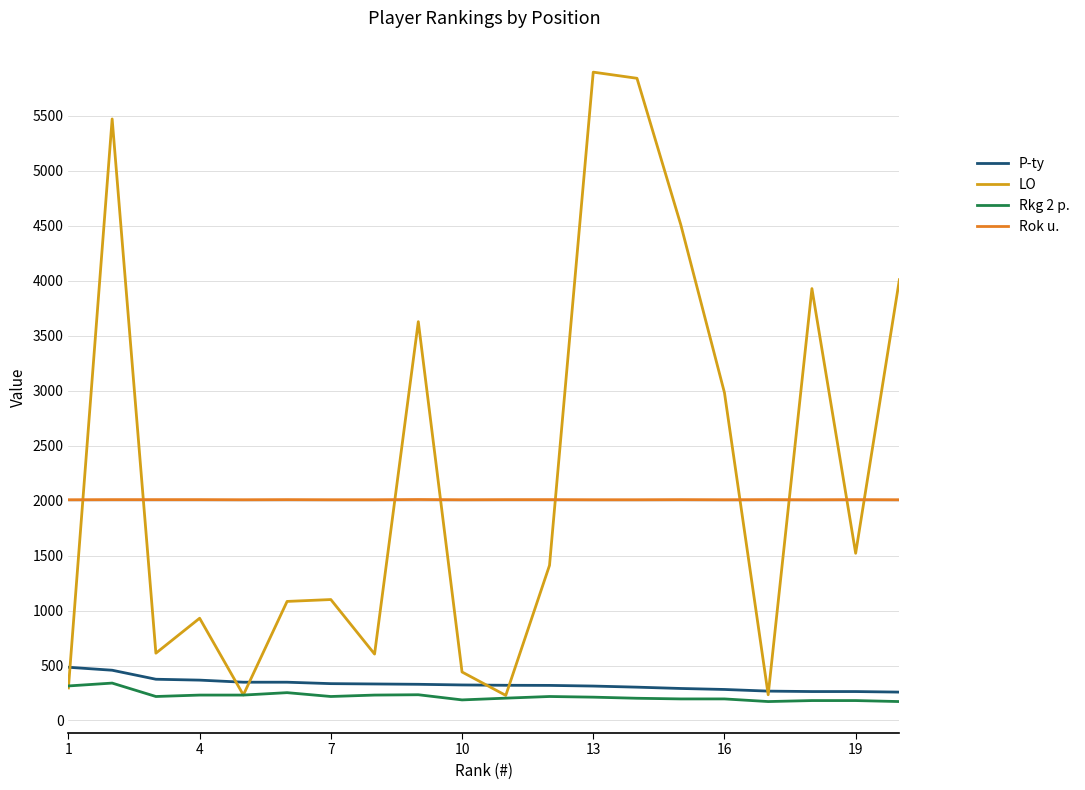

What is the maximum value for LO?

5898